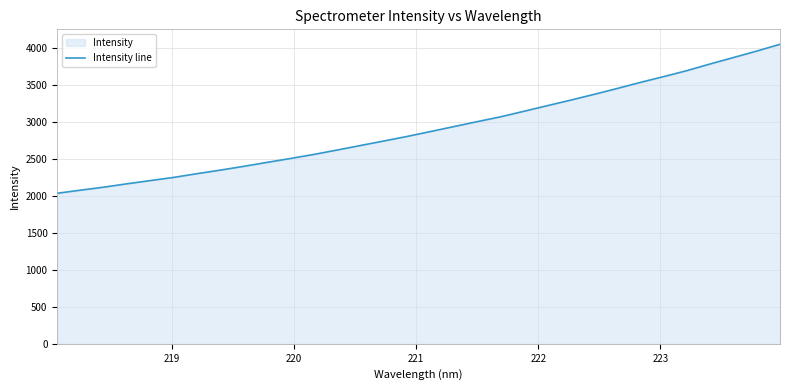

What is the greatest value displayed?

4052.1